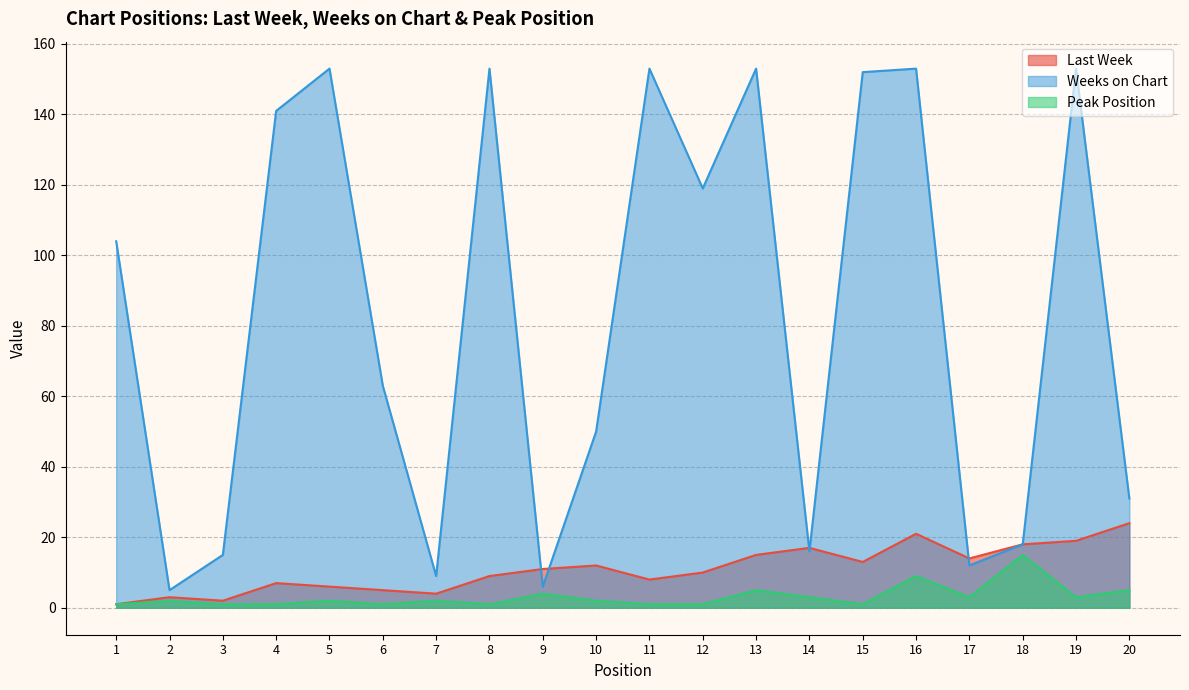

Where is Last Week nearest to the value 12?

10